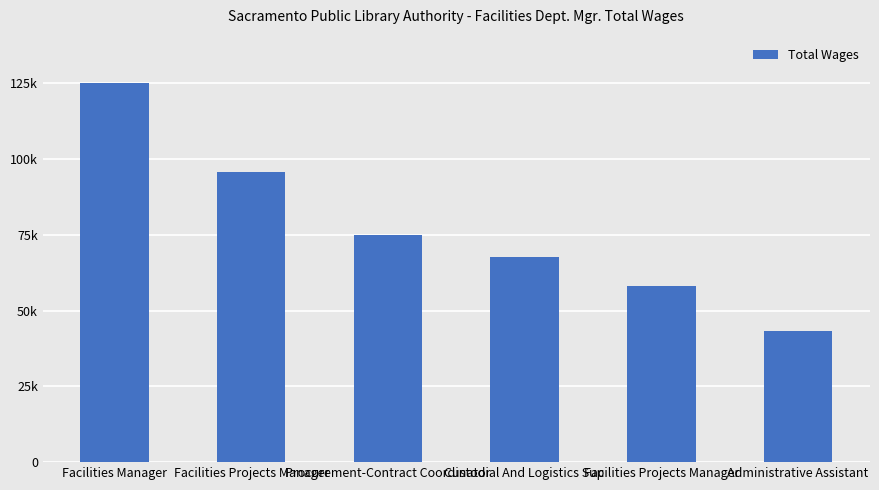

Are the bars horizontal?

No